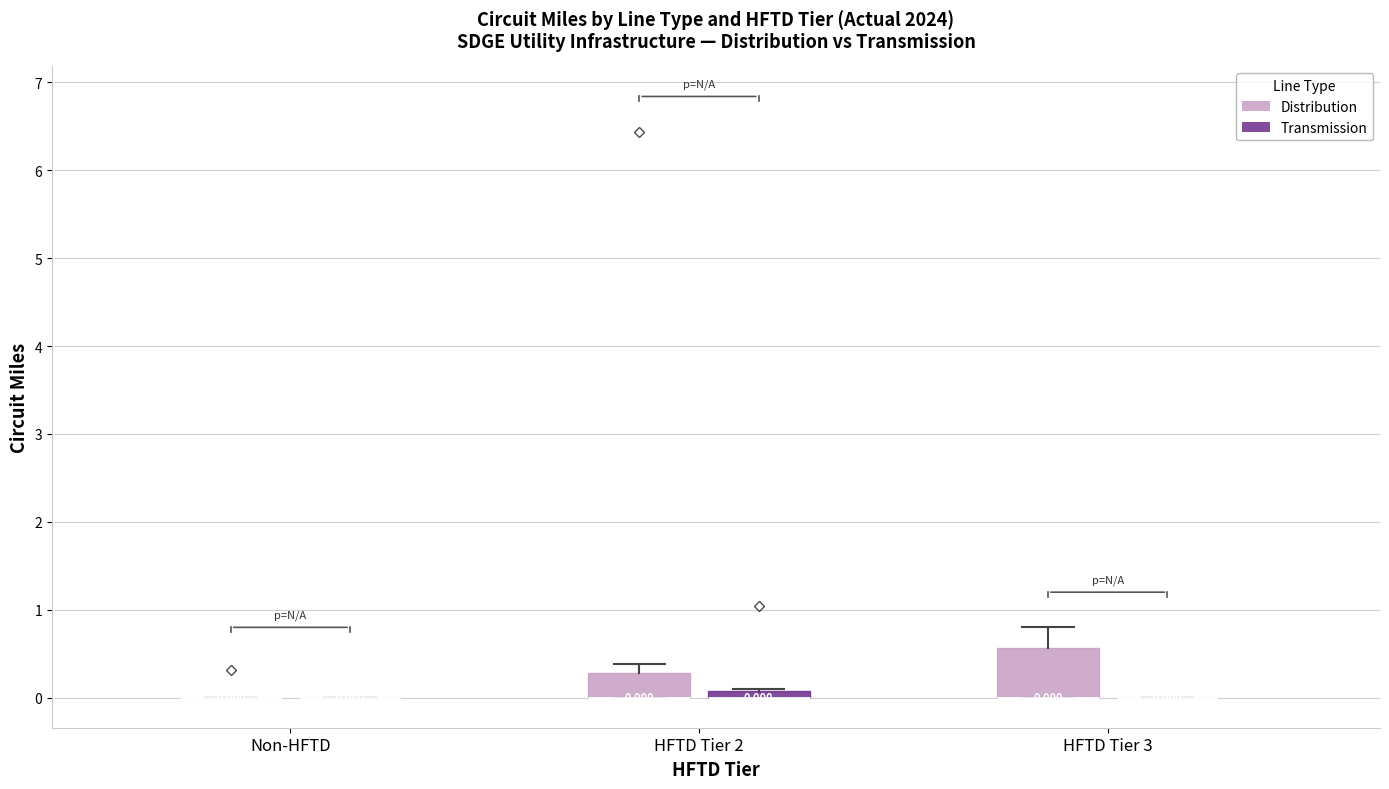

Comparing the boxes themselves (not the whiskers), which one is the tallest?

HFTD Tier 3 (Distribution)